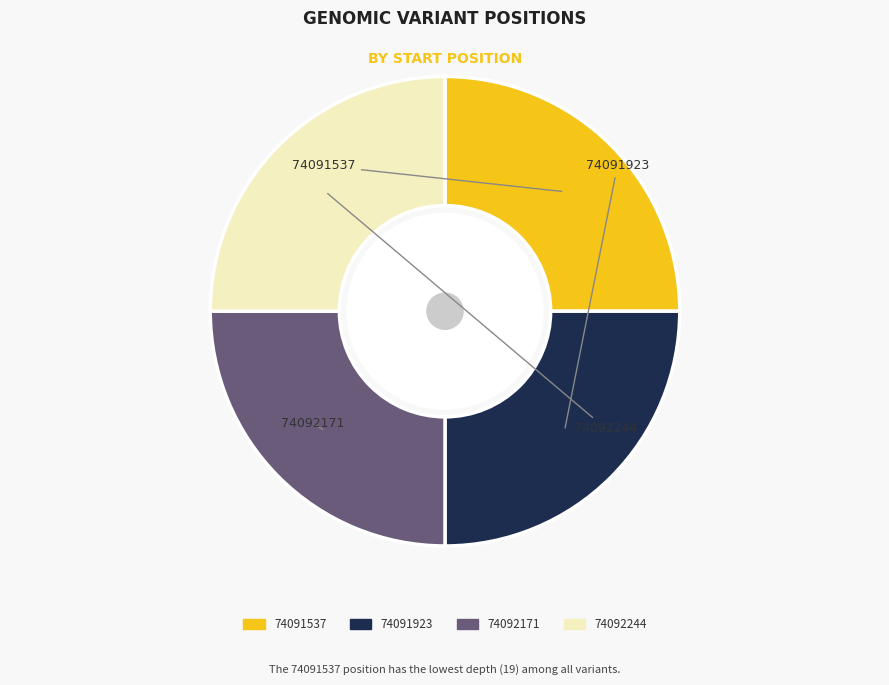

What is the ratio of the value at 74092244 to the value at 74091923?

1.0